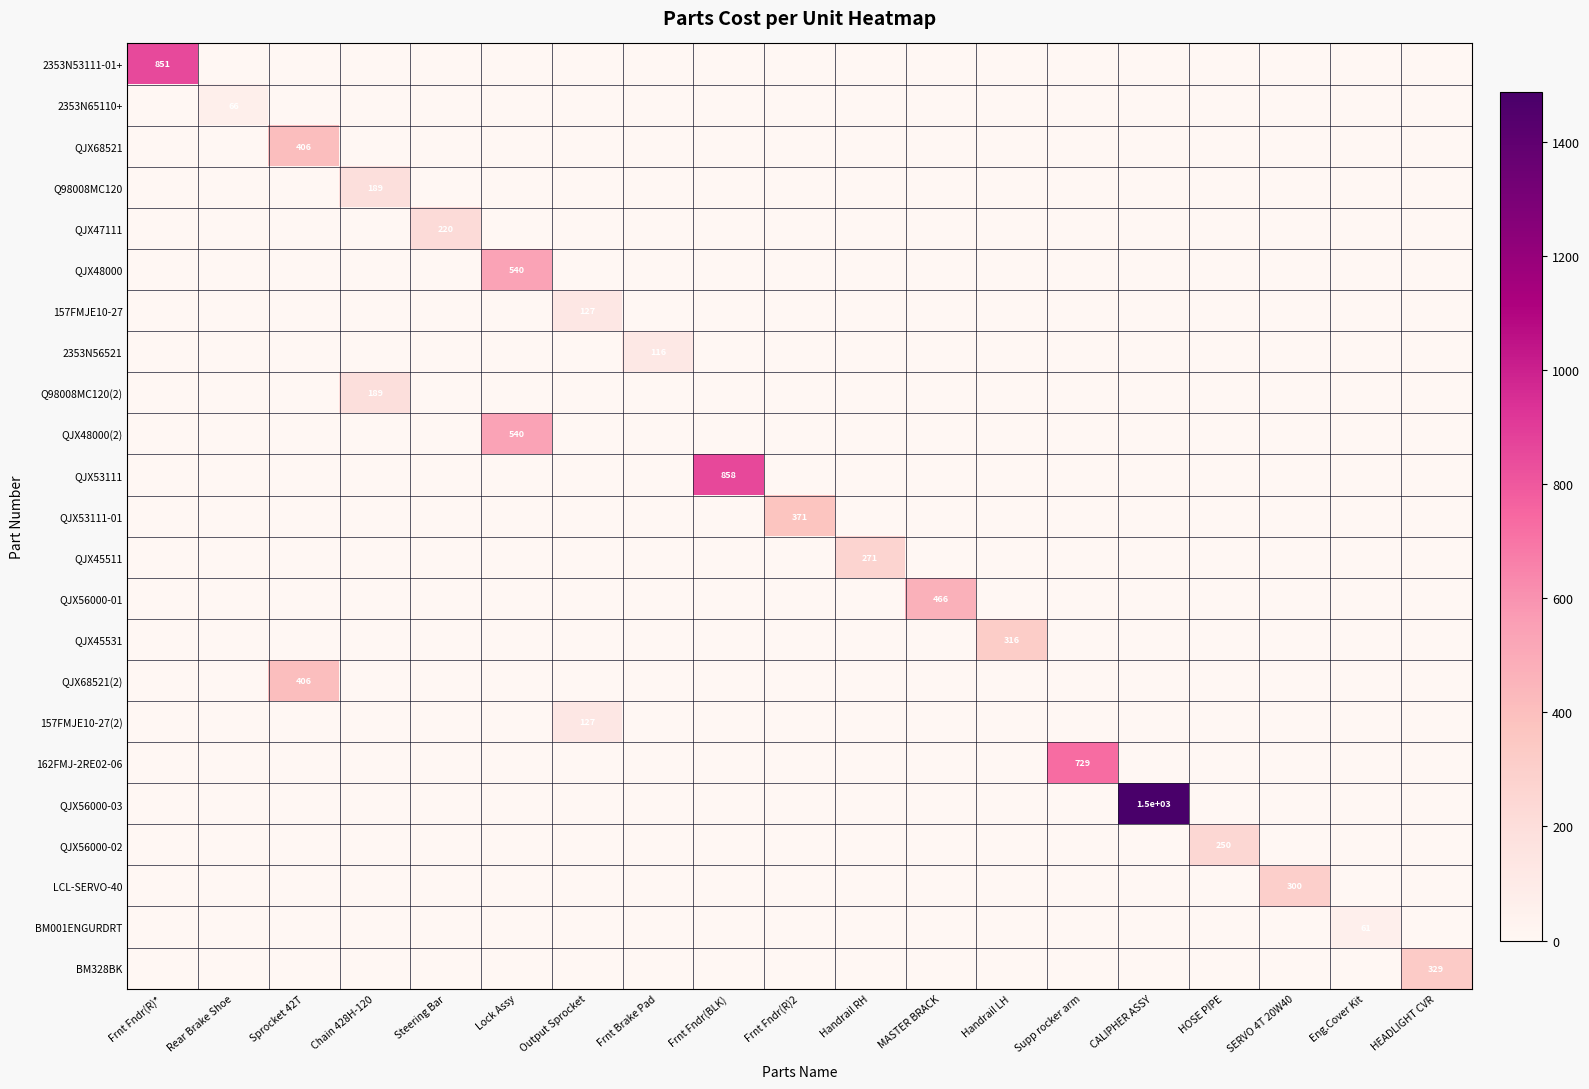

How many data points does each series have?

19